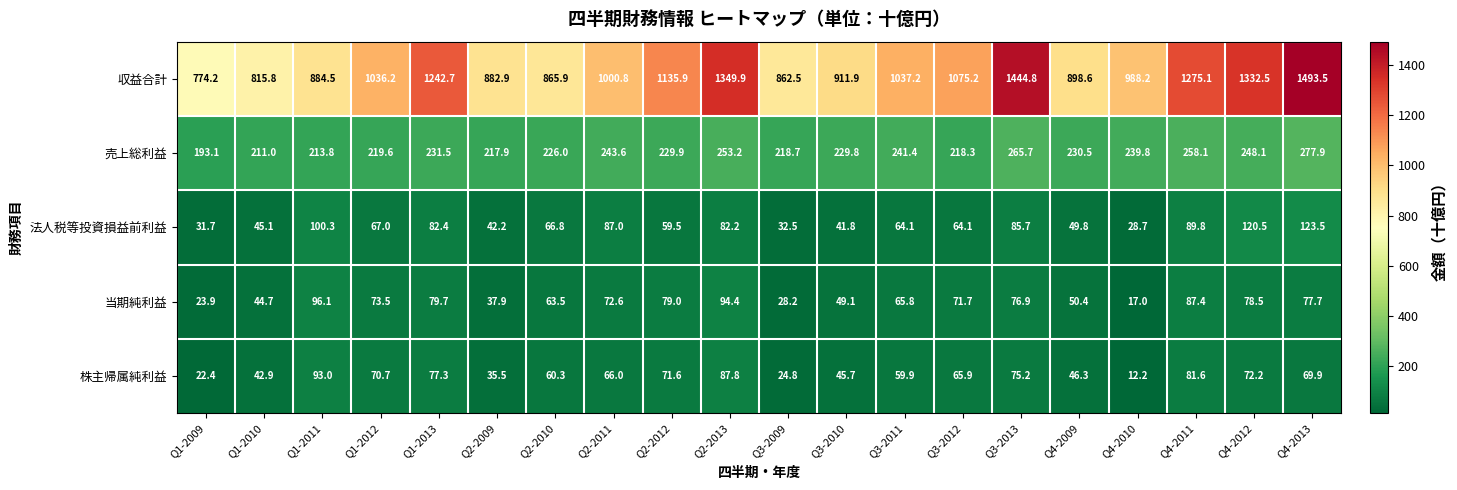

What is the difference between the highest and lowest values at Q4-2011?

1193.5